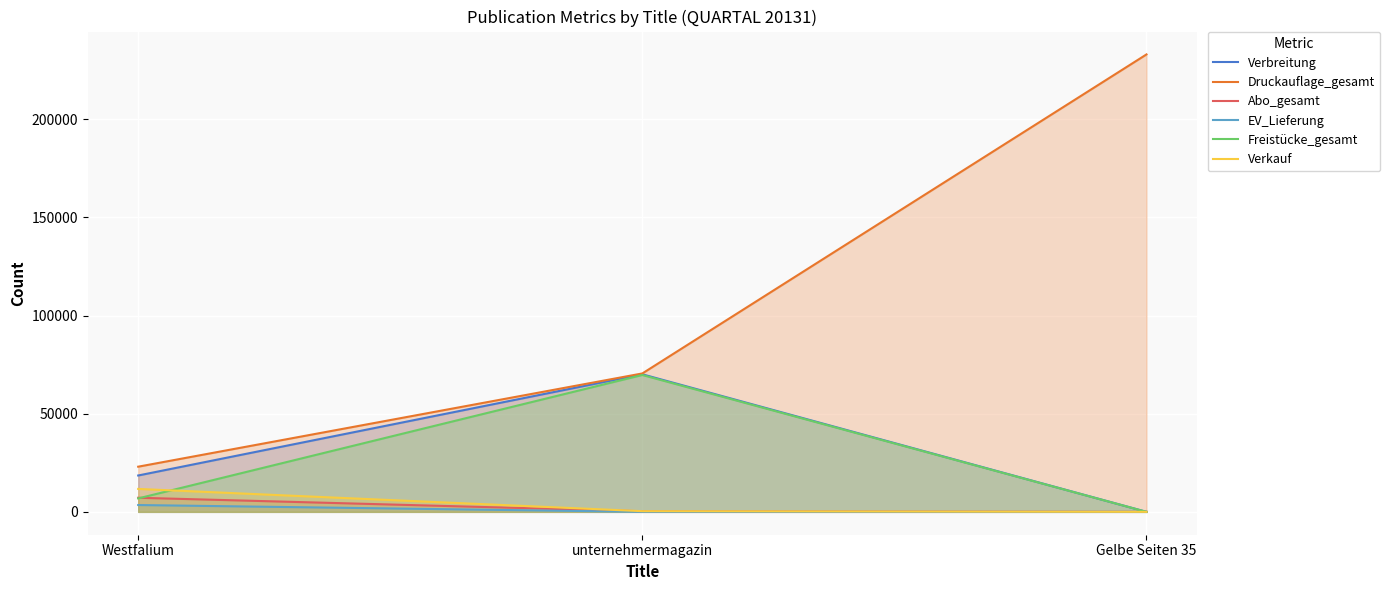

Which series has the largest total across all categories?

Druckauflage_gesamt